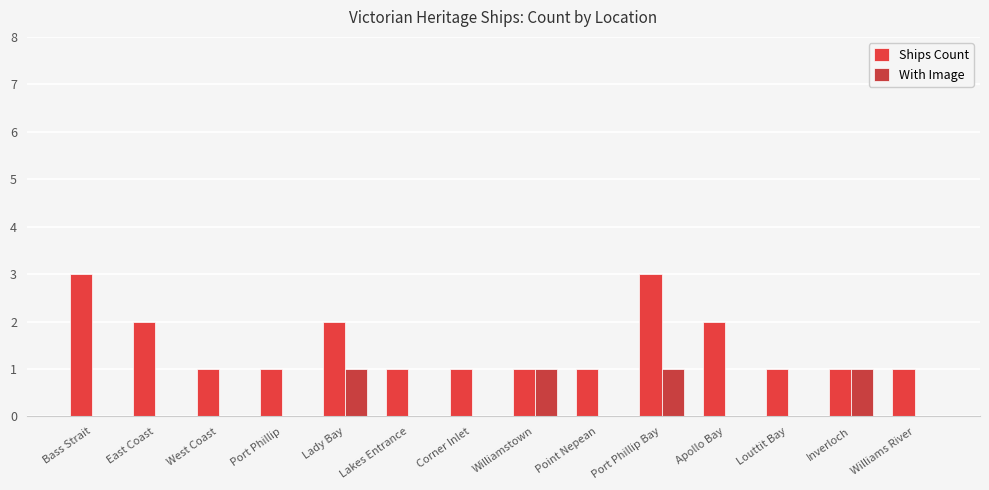

Which category has the highest value in the With Image series?

Lady Bay